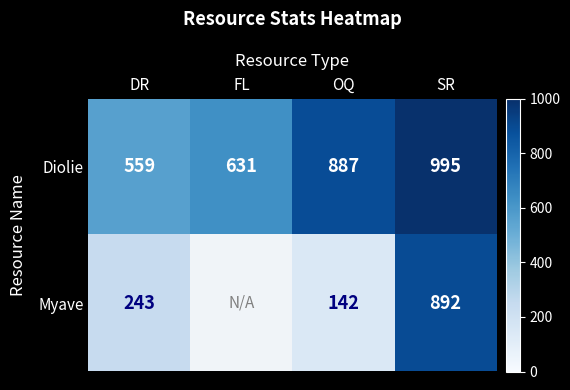

Which series has the largest range (max minus min)?

Myave